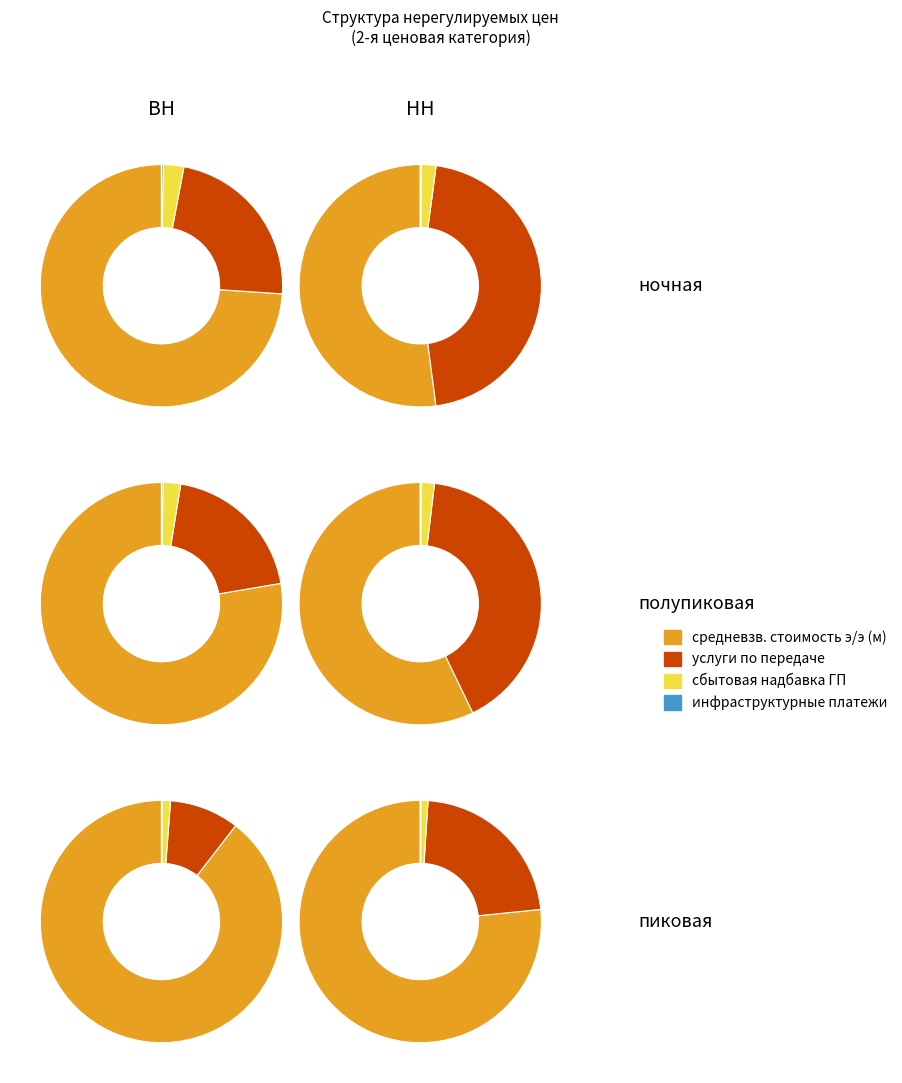

Is there any slice that represents more than half of the pie?

Yes